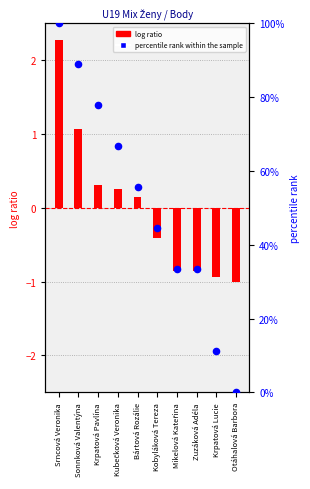

Between Zuzáková Adéla and Sonnková Valentýna, which is larger?

Sonnková Valentýna